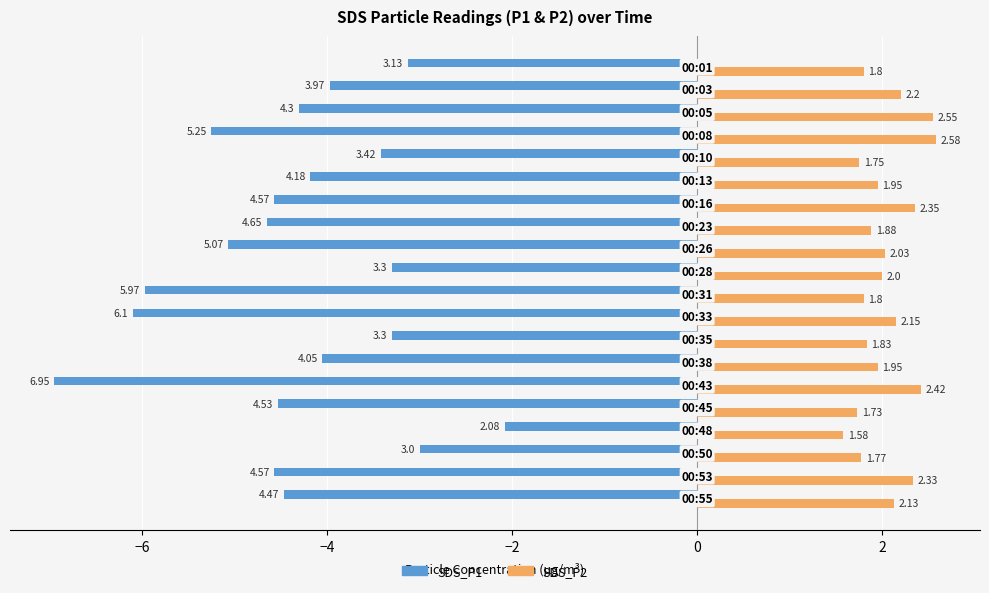

What is the difference between the maximum and second lowest values in the SDS_P1 series?

4.0